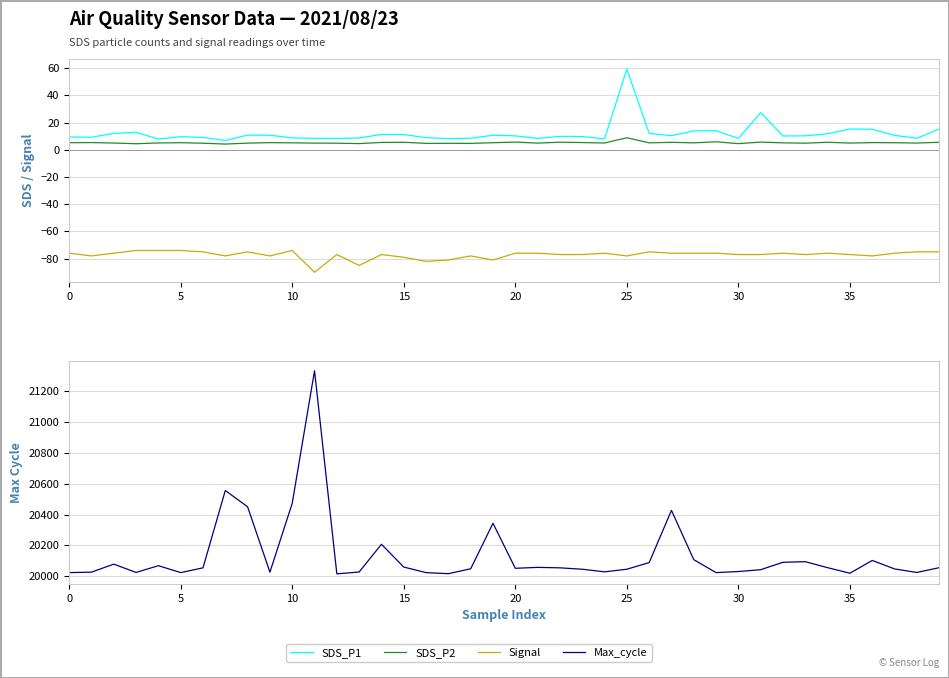

At which label is Signal closest to -82?

16